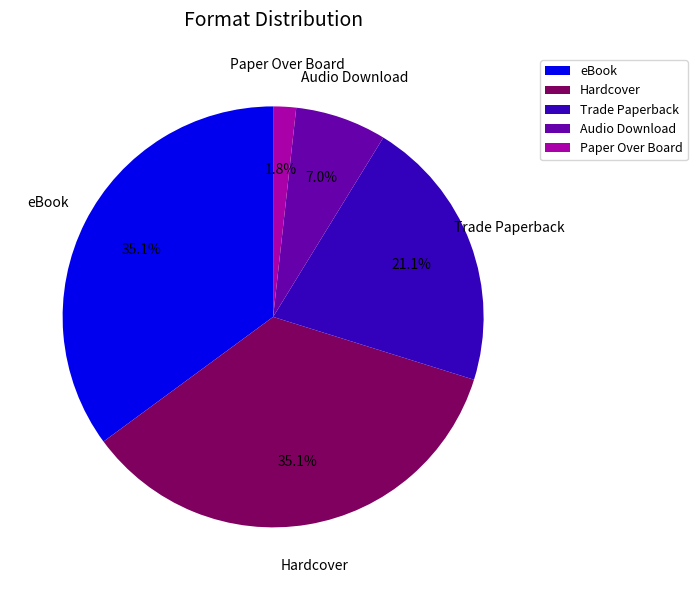

Which has a higher value, Hardcover or Paper Over Board?

Hardcover